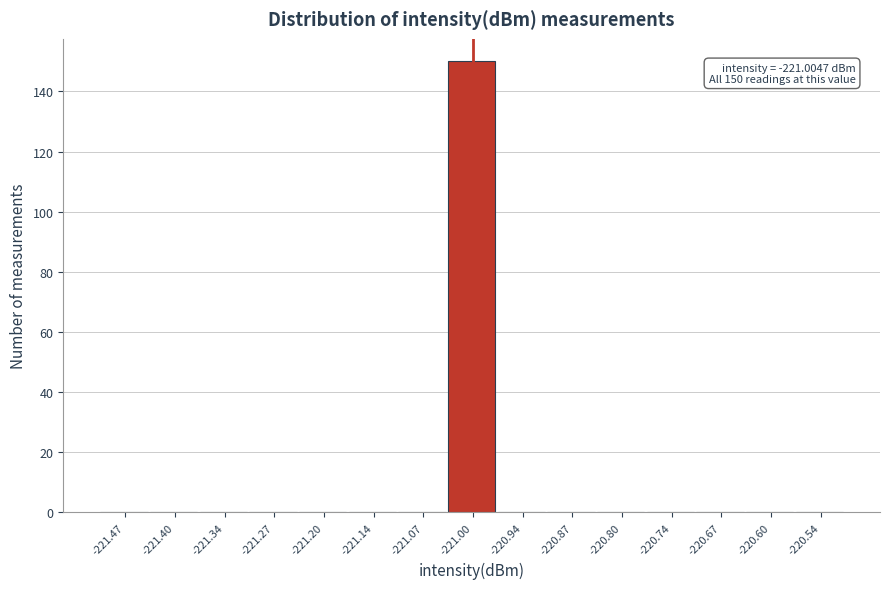

Which range on the x-axis has the tallest bar?

-221.04 to -220.97